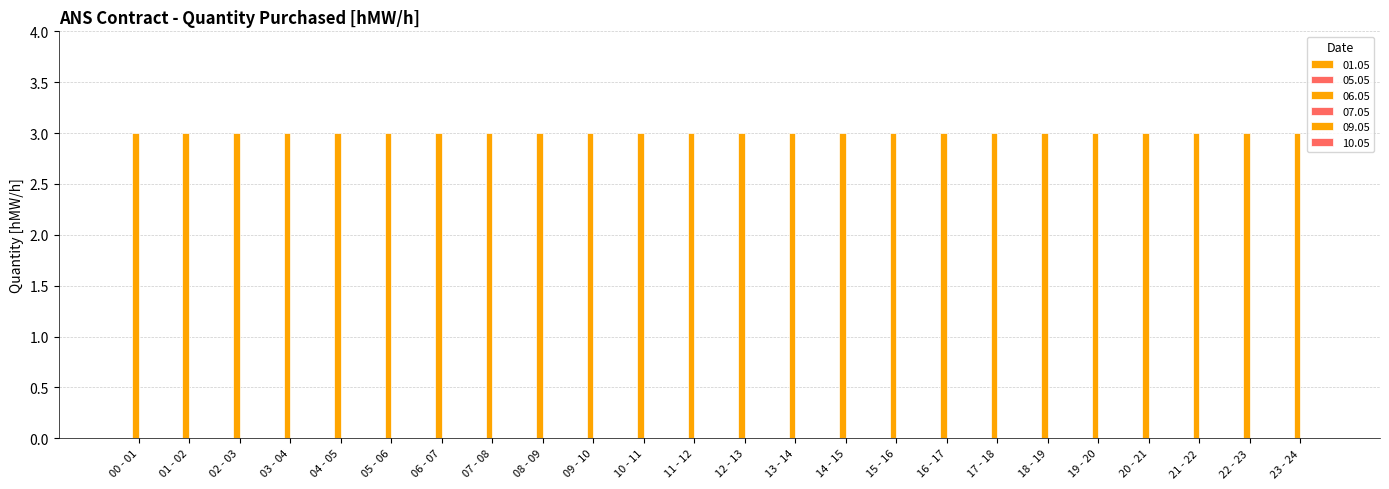

Reading left to right, transcribe all the data shown in this chart.

01.05: 00 - 01=0	01 - 02=0	02 - 03=0	03 - 04=0	04 - 05=0	05 - 06=0	06 - 07=0	07 - 08=0	08 - 09=0	09 - 10=0	10 - 11=0	11 - 12=0	12 - 13=0	13 - 14=0	14 - 15=0	15 - 16=0	16 - 17=0	17 - 18=0	18 - 19=0	19 - 20=0	20 - 21=0	21 - 22=0	22 - 23=0	23 - 24=0
05.05: 00 - 01=0	01 - 02=0	02 - 03=0	03 - 04=0	04 - 05=0	05 - 06=0	06 - 07=0	07 - 08=0	08 - 09=0	09 - 10=0	10 - 11=0	11 - 12=0	12 - 13=0	13 - 14=0	14 - 15=0	15 - 16=0	16 - 17=0	17 - 18=0	18 - 19=0	19 - 20=0	20 - 21=0	21 - 22=0	22 - 23=0	23 - 24=0
06.05: 00 - 01=3	01 - 02=3	02 - 03=3	03 - 04=3	04 - 05=3	05 - 06=3	06 - 07=3	07 - 08=3	08 - 09=3	09 - 10=3	10 - 11=3	11 - 12=3	12 - 13=3	13 - 14=3	14 - 15=3	15 - 16=3	16 - 17=3	17 - 18=3	18 - 19=3	19 - 20=3	20 - 21=3	21 - 22=3	22 - 23=3	23 - 24=3
07.05: 00 - 01=0	01 - 02=0	02 - 03=0	03 - 04=0	04 - 05=0	05 - 06=0	06 - 07=0	07 - 08=0	08 - 09=0	09 - 10=0	10 - 11=0	11 - 12=0	12 - 13=0	13 - 14=0	14 - 15=0	15 - 16=0	16 - 17=0	17 - 18=0	18 - 19=0	19 - 20=0	20 - 21=0	21 - 22=0	22 - 23=0	23 - 24=0
09.05: 00 - 01=0	01 - 02=0	02 - 03=0	03 - 04=0	04 - 05=0	05 - 06=0	06 - 07=0	07 - 08=0	08 - 09=0	09 - 10=0	10 - 11=0	11 - 12=0	12 - 13=0	13 - 14=0	14 - 15=0	15 - 16=0	16 - 17=0	17 - 18=0	18 - 19=0	19 - 20=0	20 - 21=0	21 - 22=0	22 - 23=0	23 - 24=0
10.05: 00 - 01=0	01 - 02=0	02 - 03=0	03 - 04=0	04 - 05=0	05 - 06=0	06 - 07=0	07 - 08=0	08 - 09=0	09 - 10=0	10 - 11=0	11 - 12=0	12 - 13=0	13 - 14=0	14 - 15=0	15 - 16=0	16 - 17=0	17 - 18=0	18 - 19=0	19 - 20=0	20 - 21=0	21 - 22=0	22 - 23=0	23 - 24=0